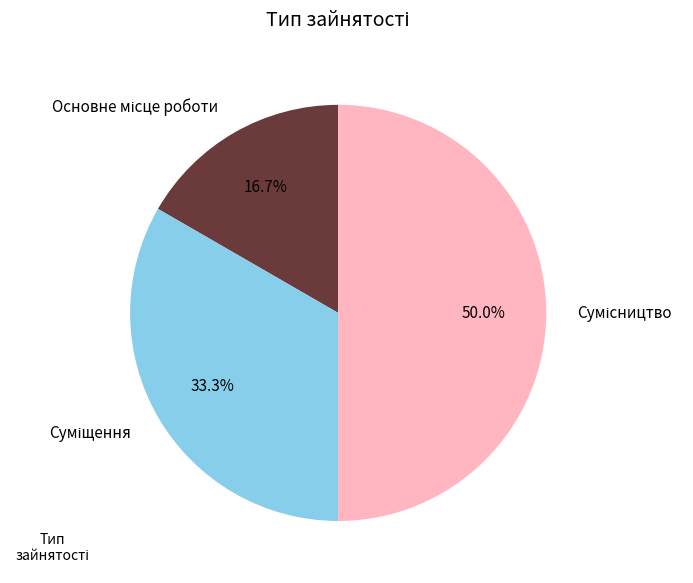

How many segments does this pie chart have?

3